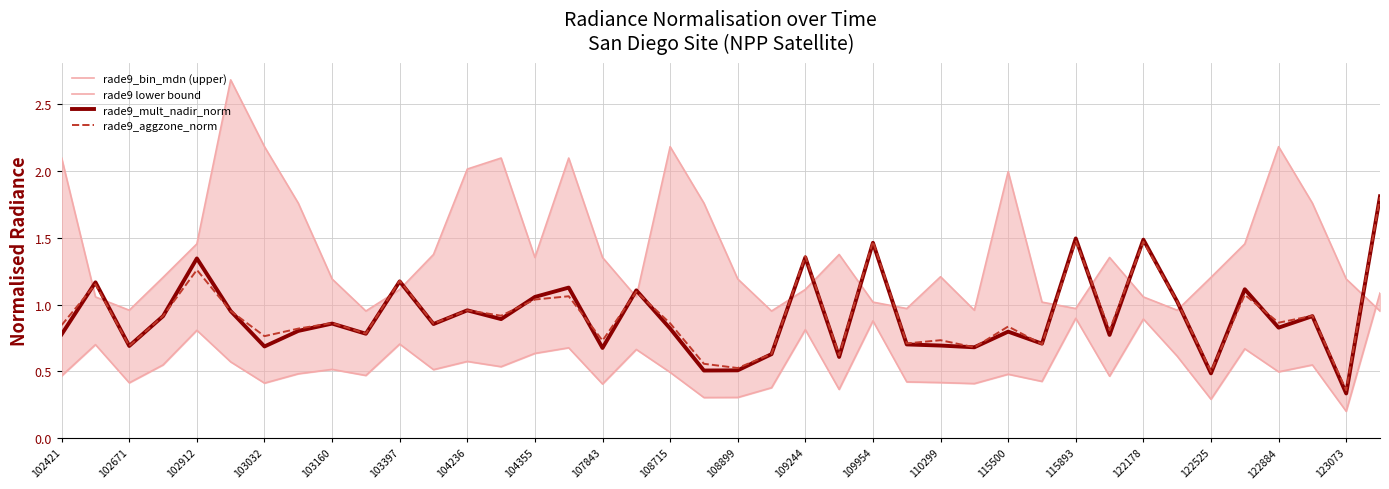

At which label does rade9_mult_nadir_norm reach its minimum?

123073